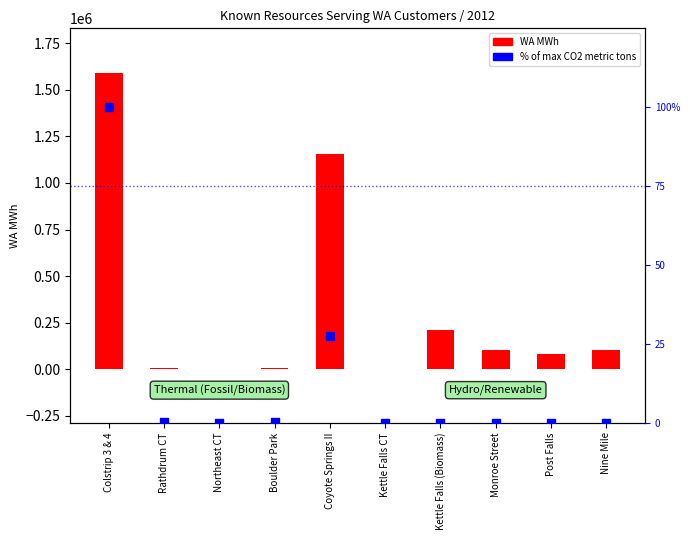

Which series has the largest Y range (max minus min)?

WA MWh